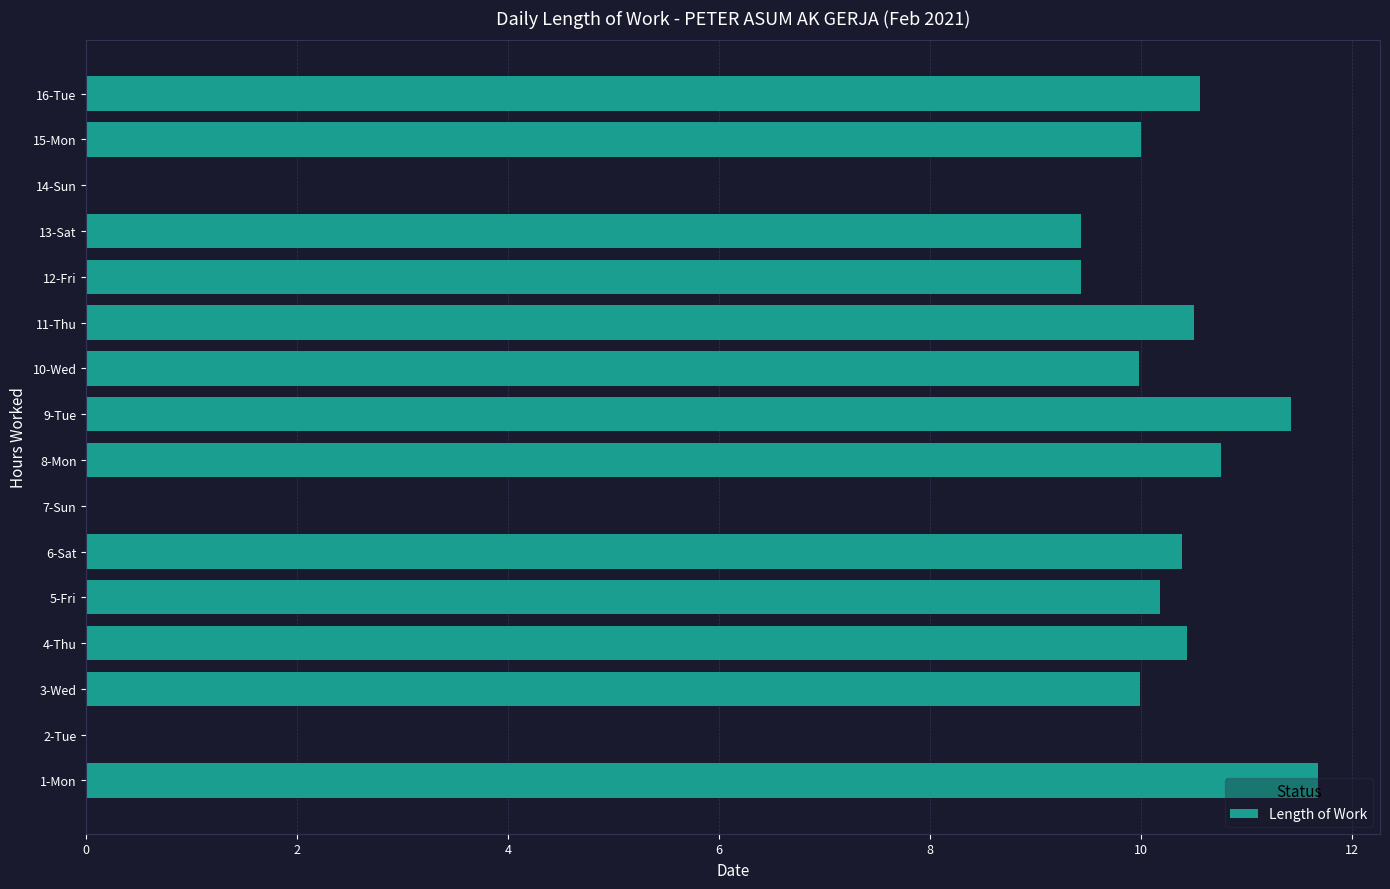

What is the average value?

8.4